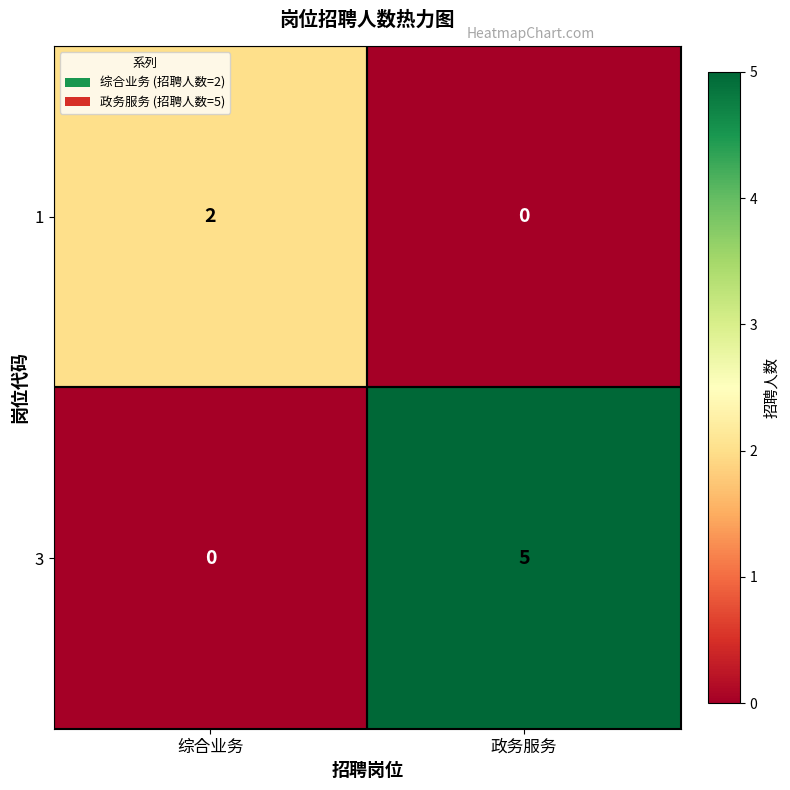

Which category has the highest value across all series?

政务服务